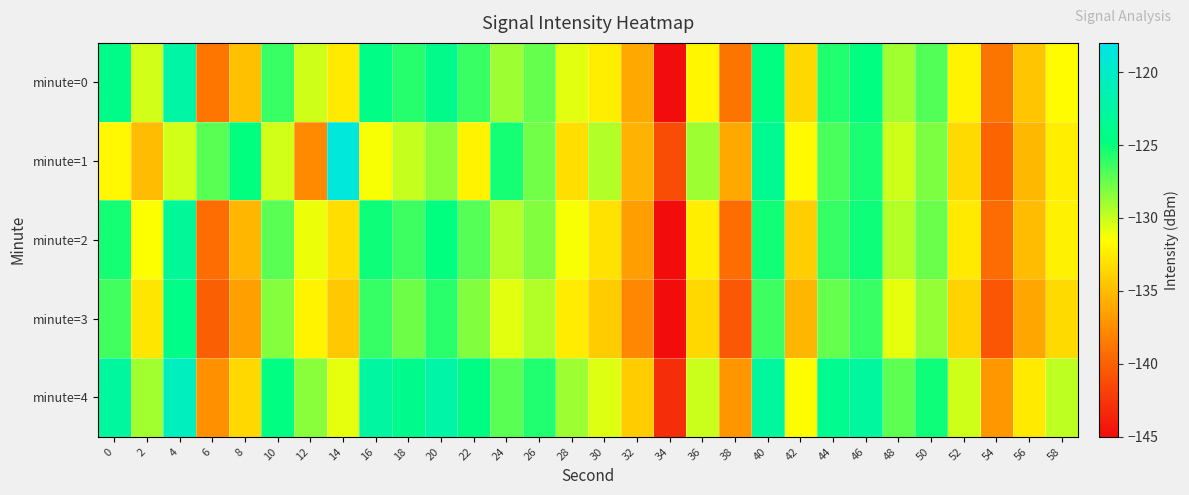

What is the spread (max minus min) of values at 52?

3.6